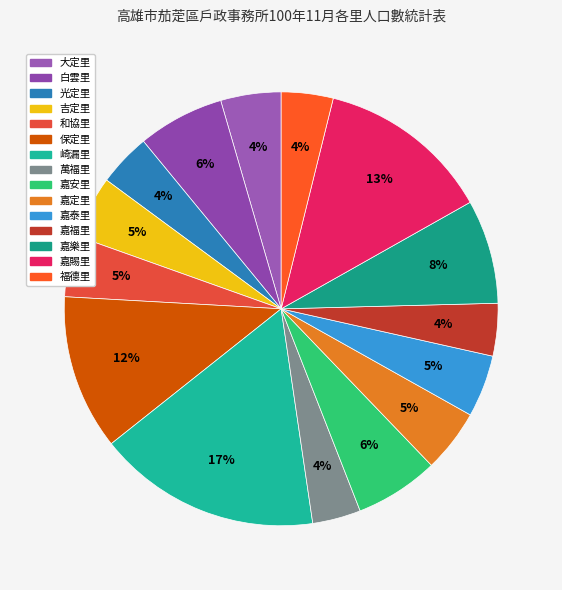

To the nearest percent, what is the combined percentage of 崎漏里 and 福德里?

21%